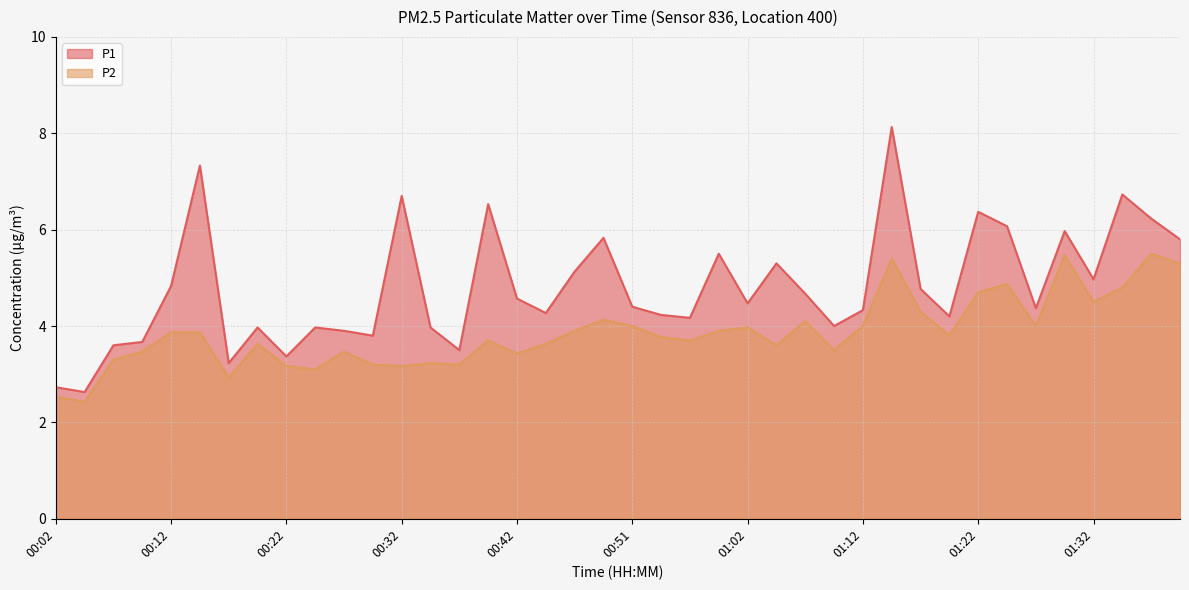

What is the total value across all series at 01:37?

11.7